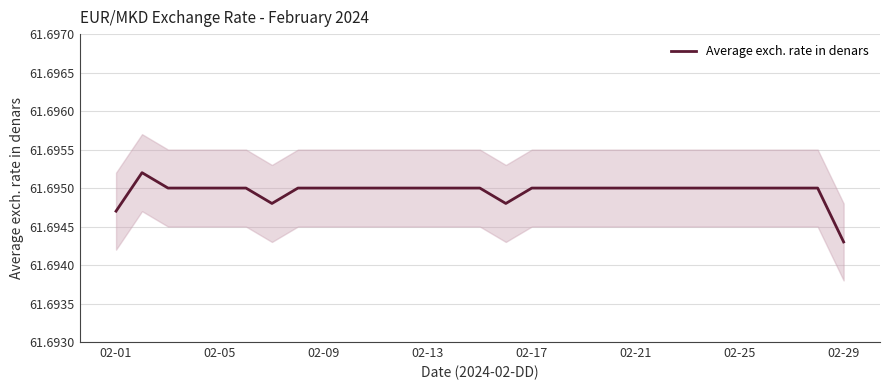

Is it true that Average exch. rate in denars equals 100.0 at 02-01?

False